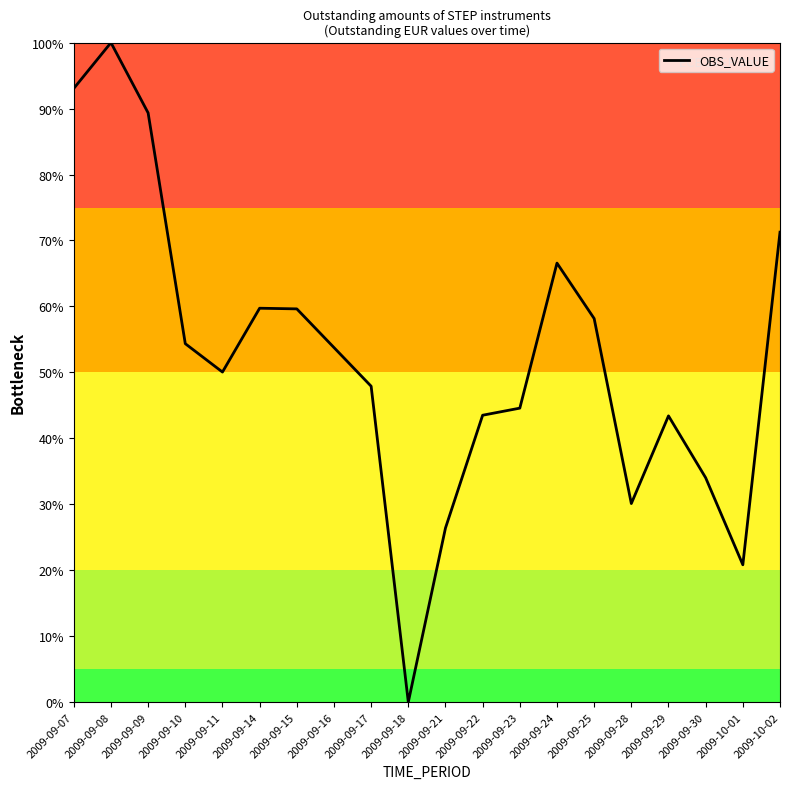

Count the number of categories in the chart.

20